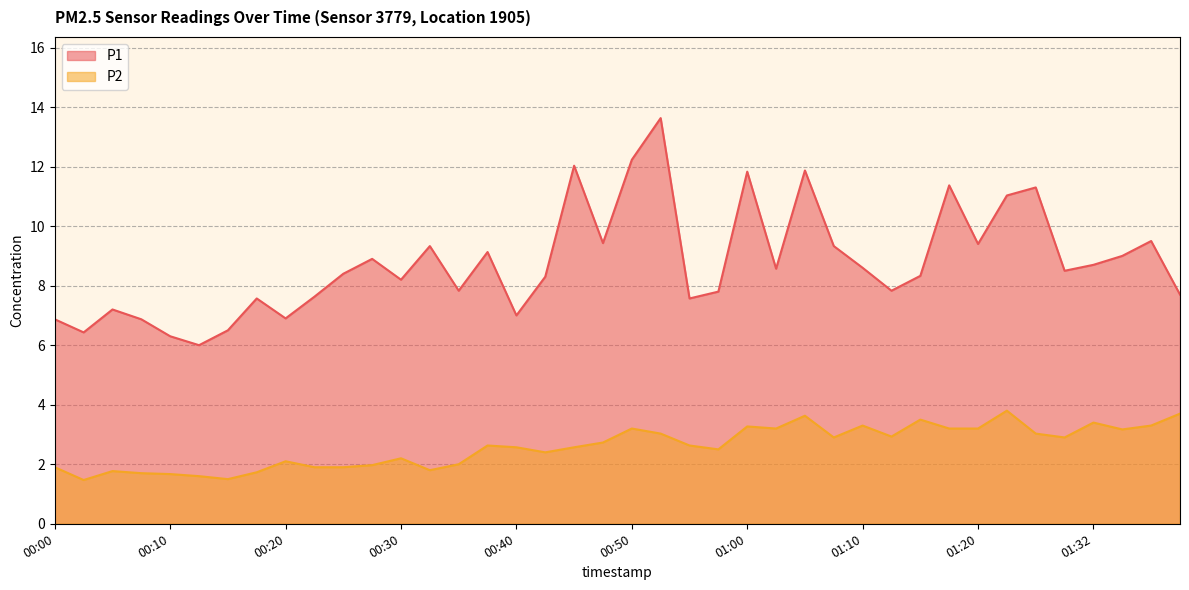

What is the value of the P2 point at the 8th from the left?

1.7